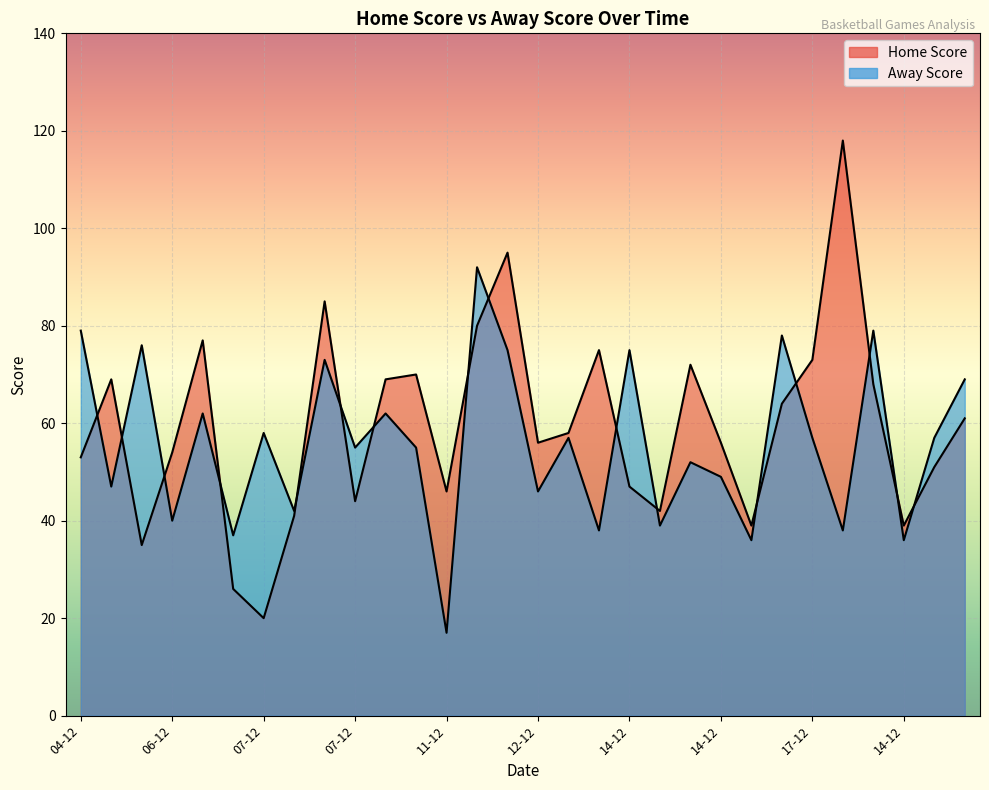

Which label corresponds to the largest value in the chart?

17-12